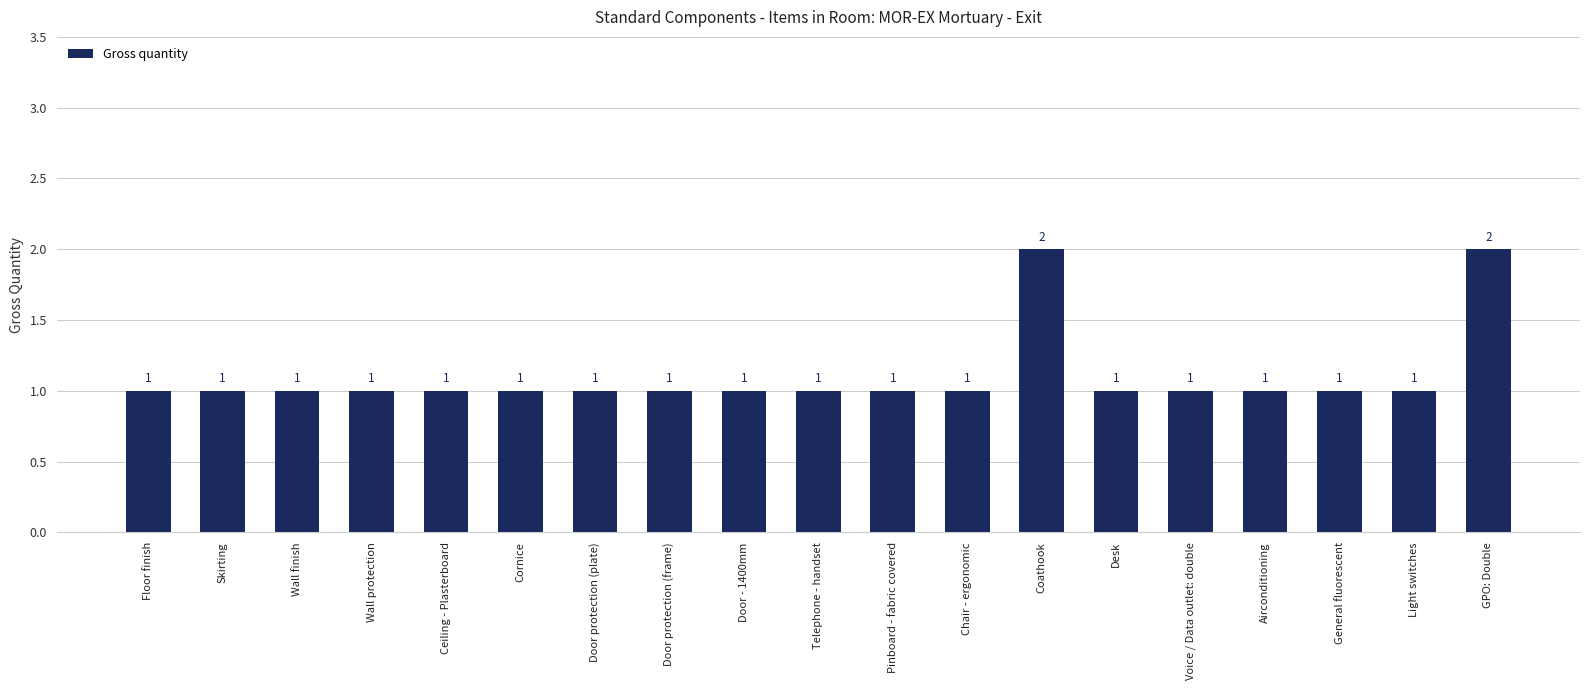

How many data points does each series have?

19